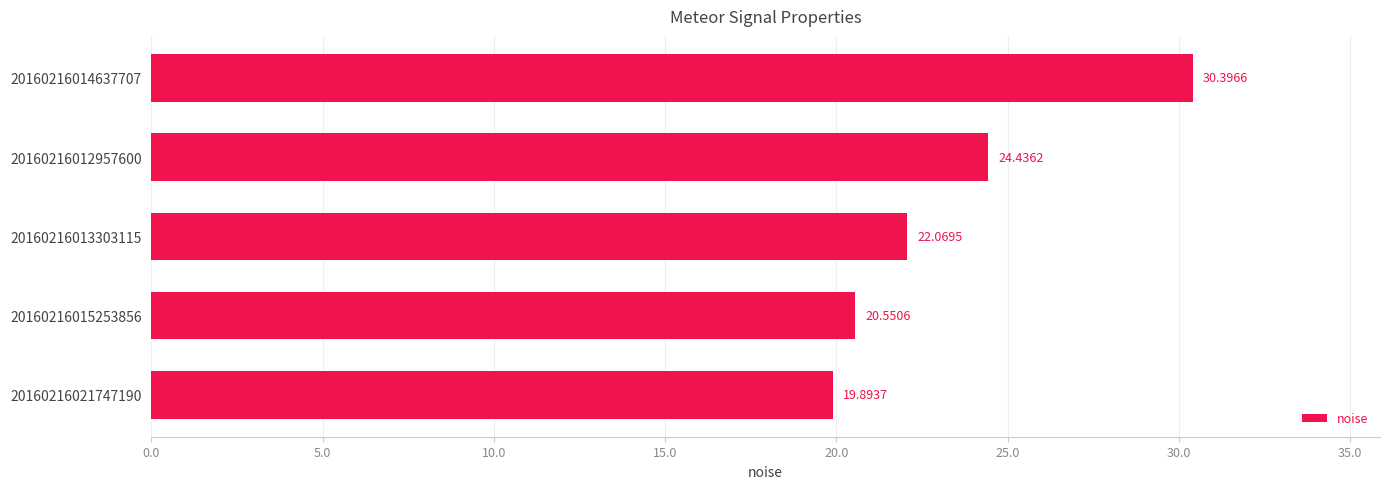

What is the sum of all values?

117.3